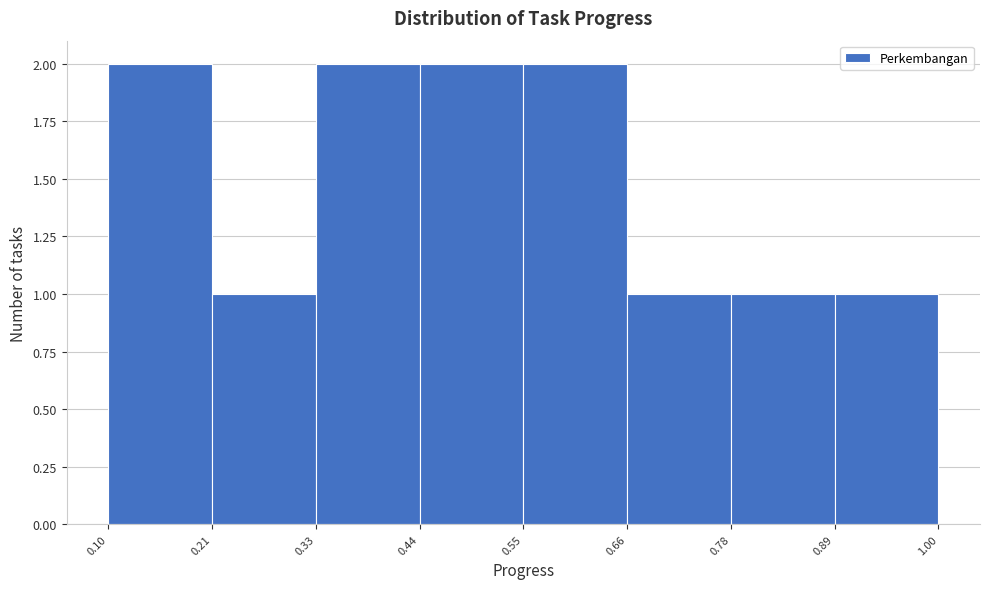

How tall is the bar that spans 0.21 to 0.33 on the x-axis? The values are not printed on the chart, so give them approximately, as read against the axis.

1